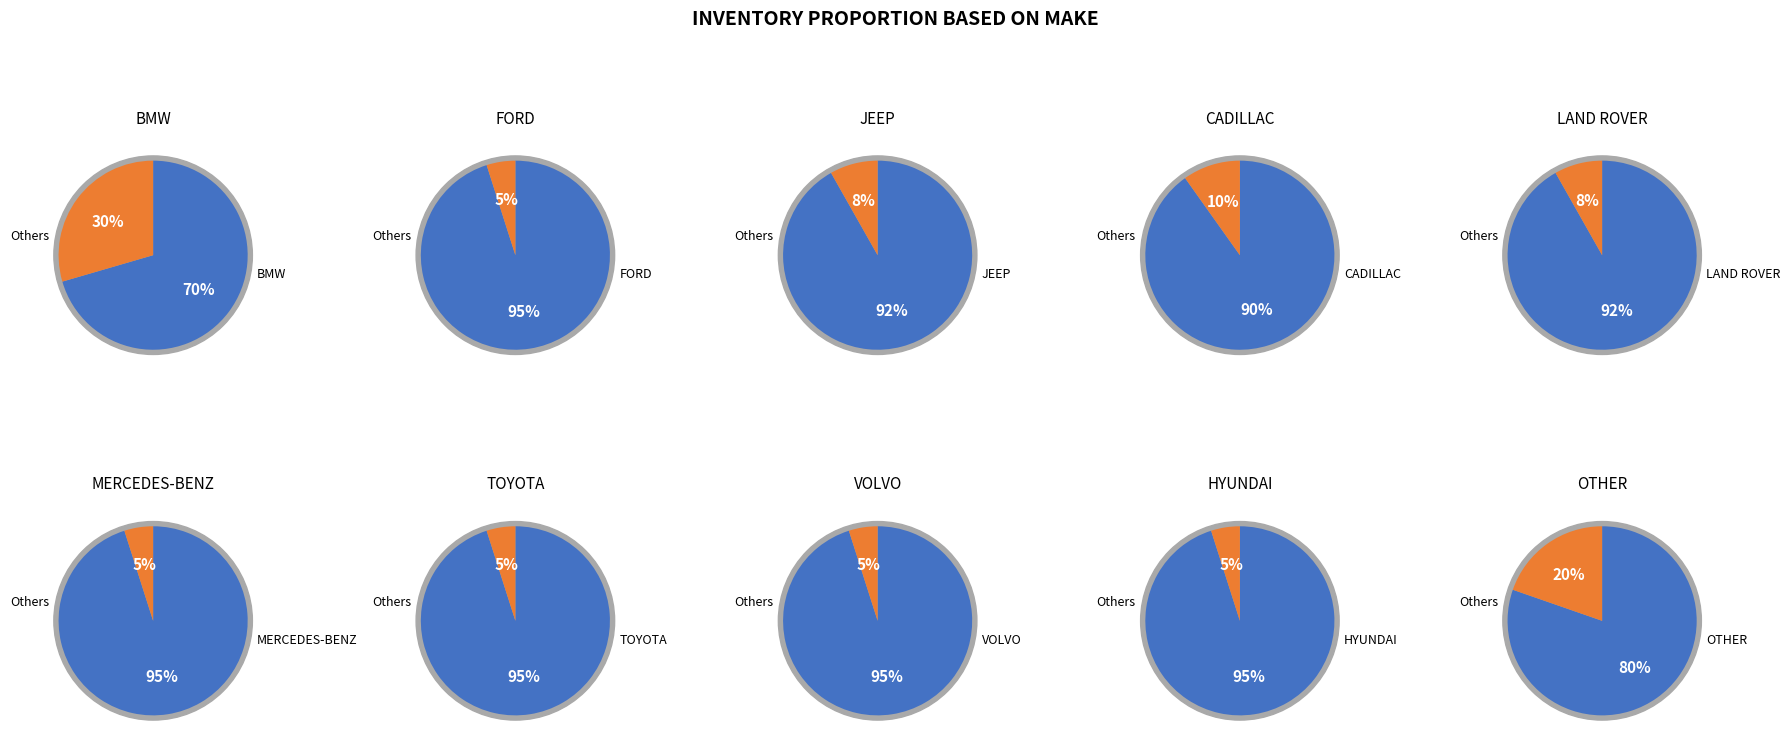

Which category has the biggest portion of the pie?

BMW